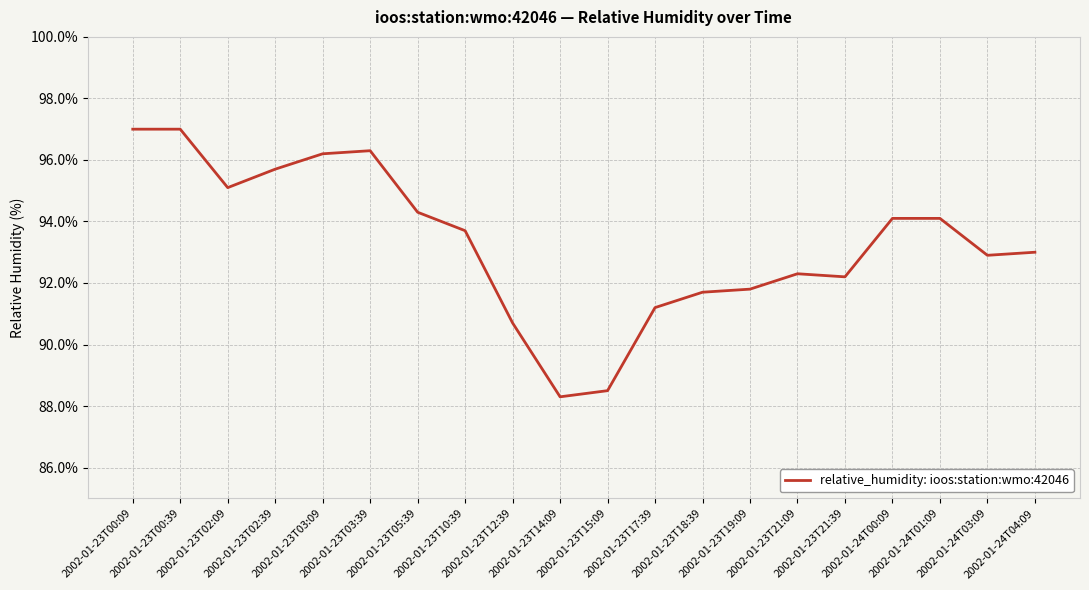

Where does the data first go above 93?

2002-01-23T00:09